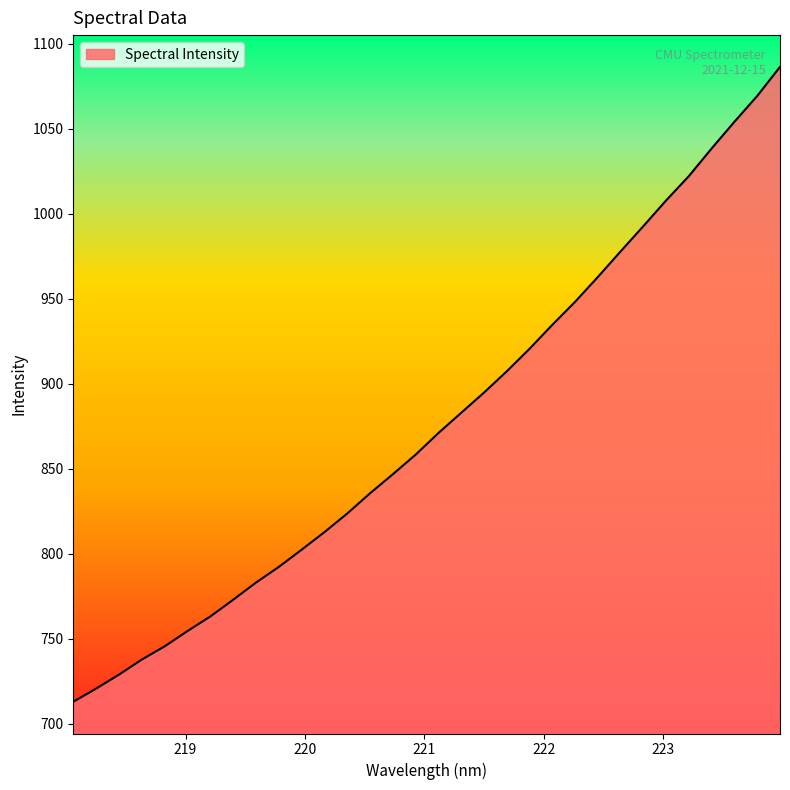

Does the chart display data point markers on the line(s)?

No